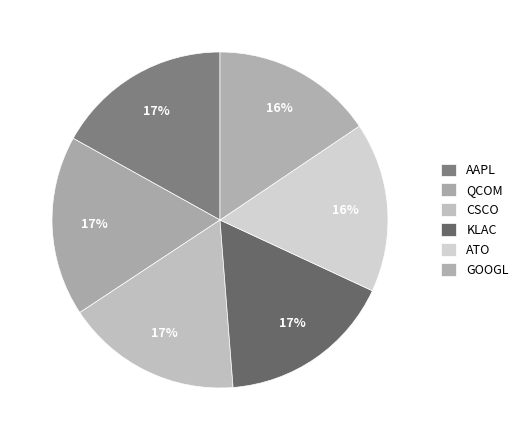

Which slice is the largest?

QCOM